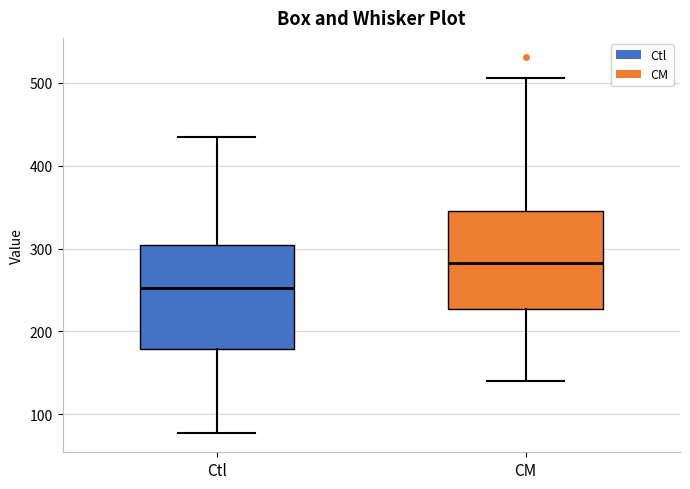

Which box's median line is the lowest?

Ctl